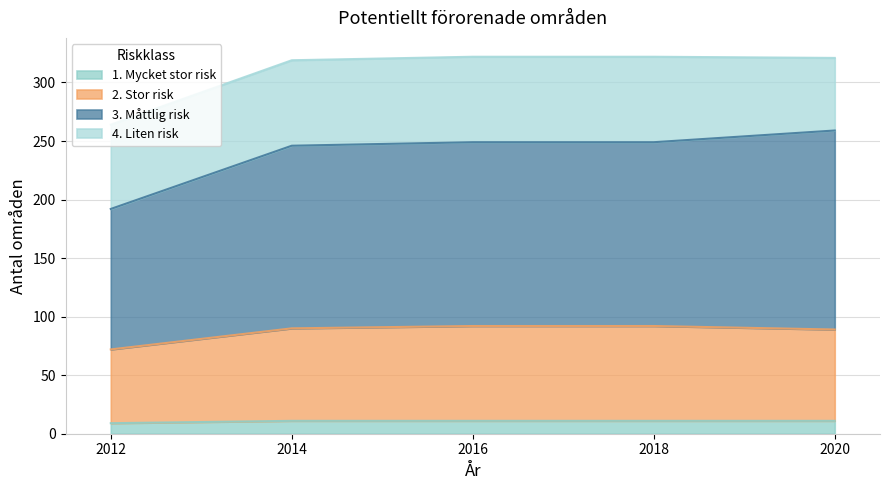

True or false: 1. Mycket stor risk and 2. Stor risk cross at least once.

False